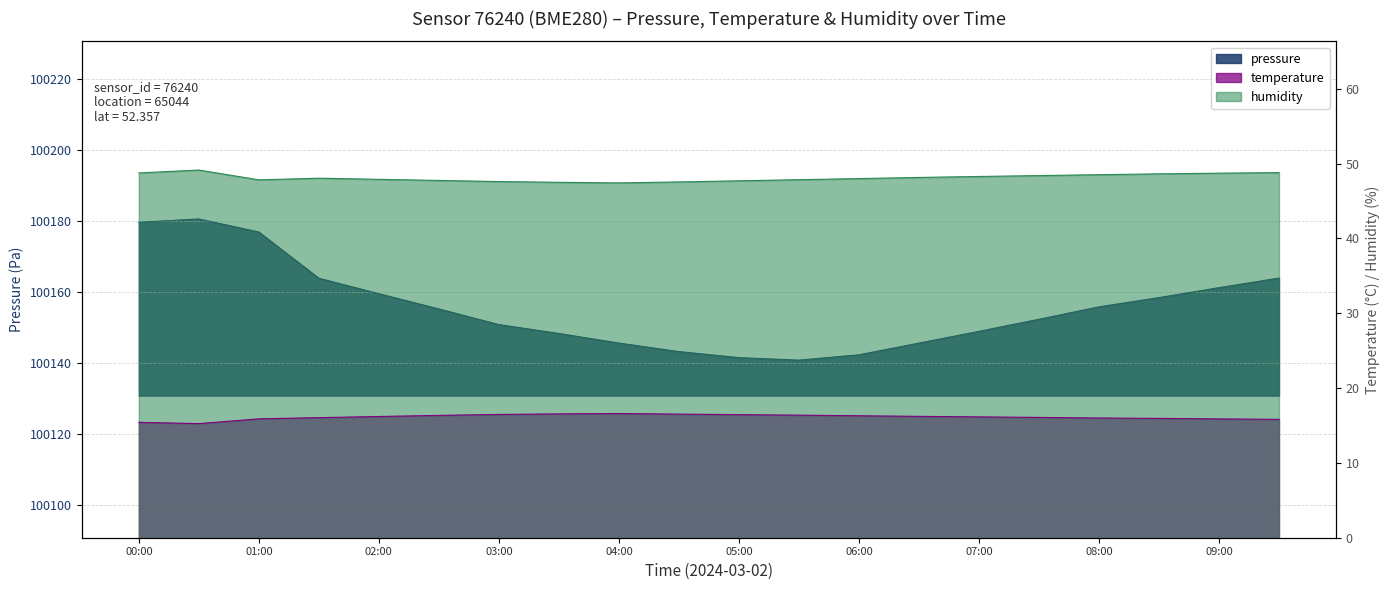

At which label does humidity reach its peak?

00:30